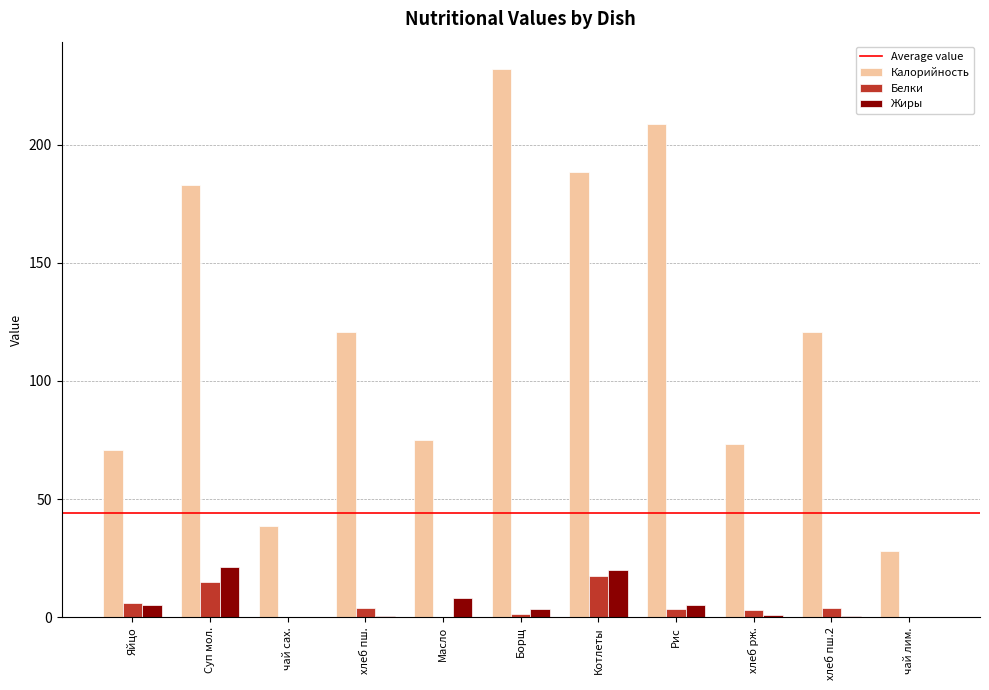

Which series has the largest total across all categories?

Калорийность